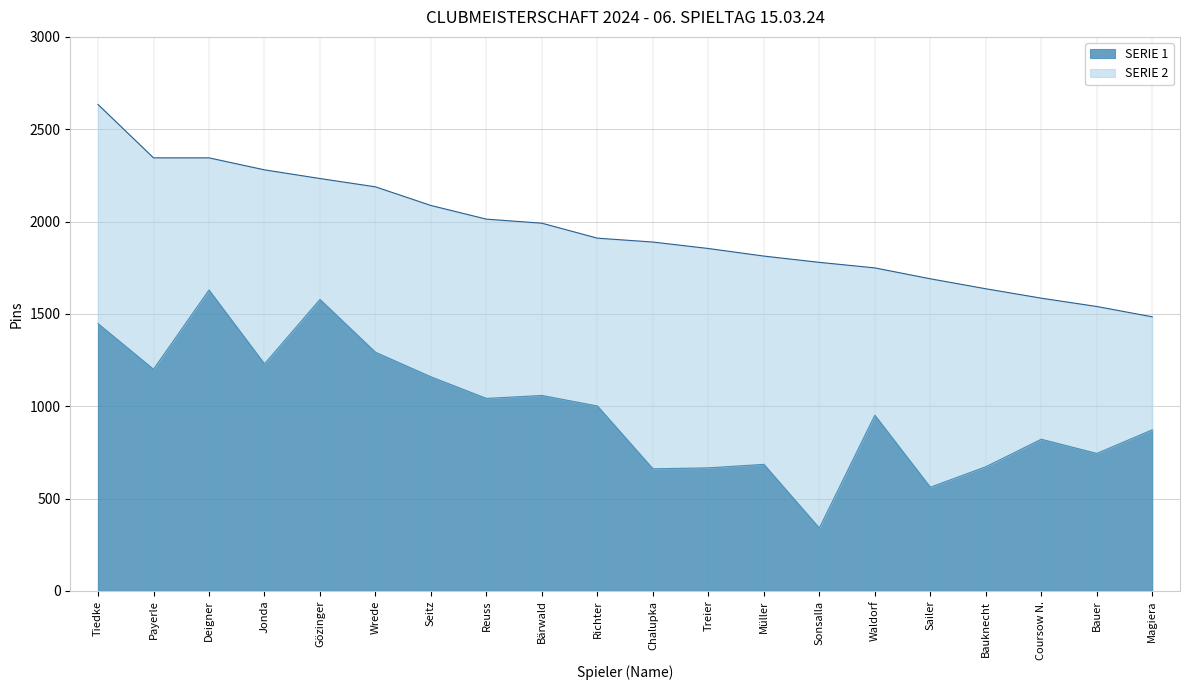

What is the difference between the values at Seitz and Jonda?

70